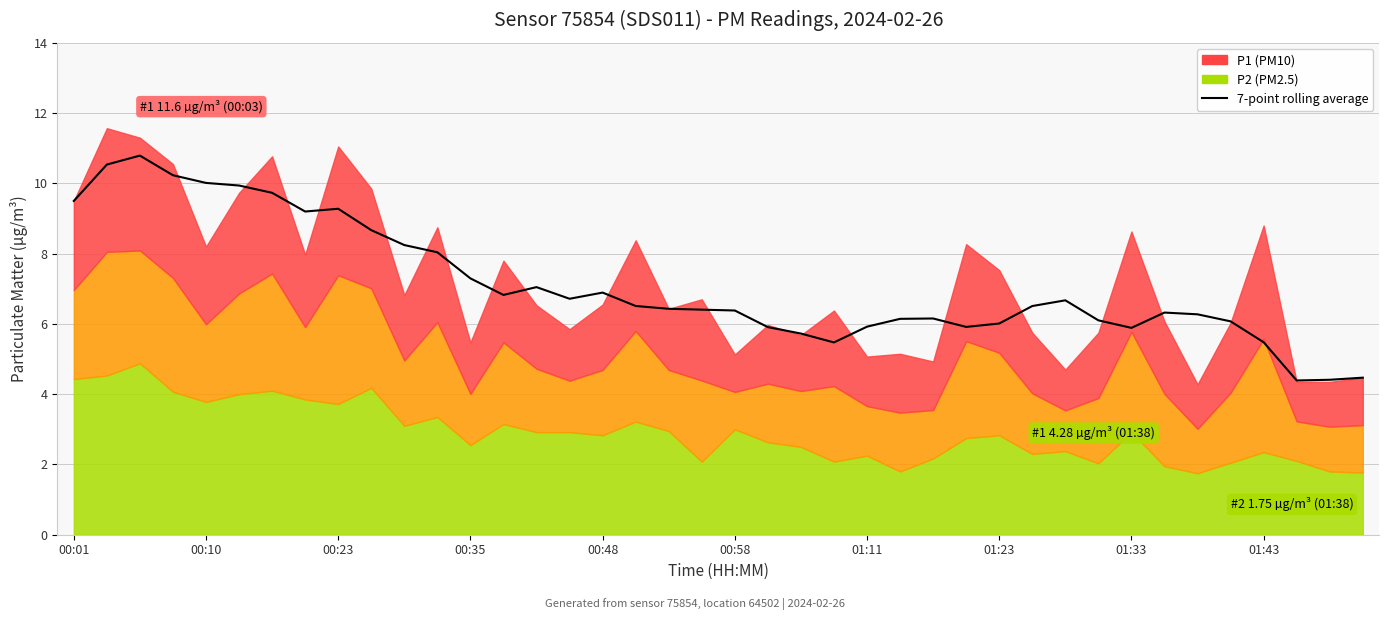

What is the difference between the maximum and minimum values?

6.4